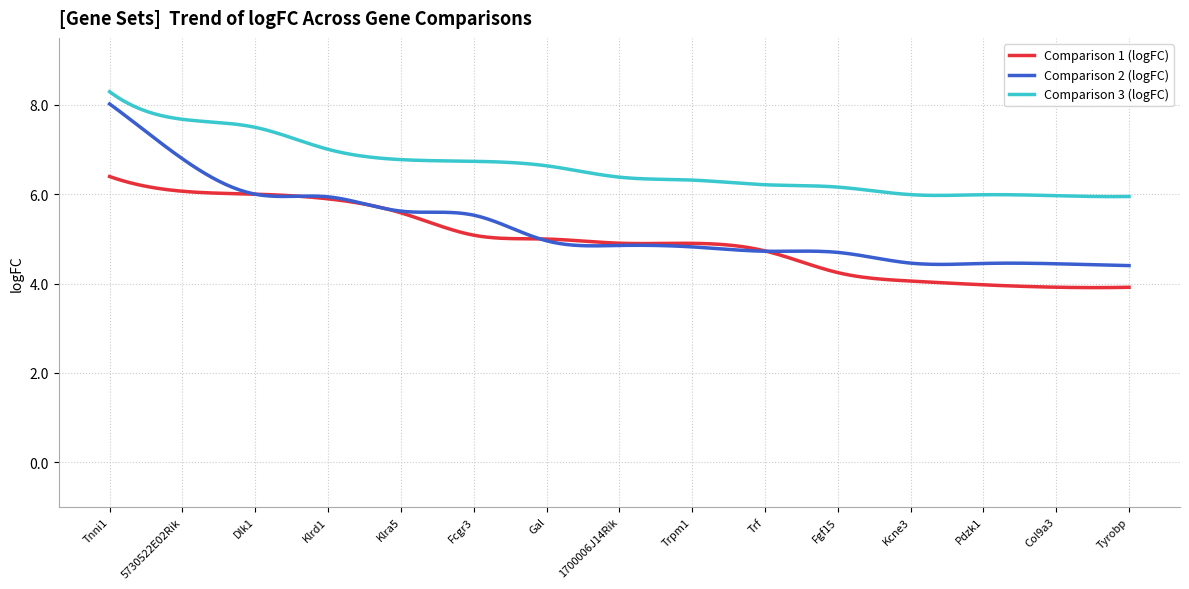

Does the chart display data point markers on the line(s)?

No